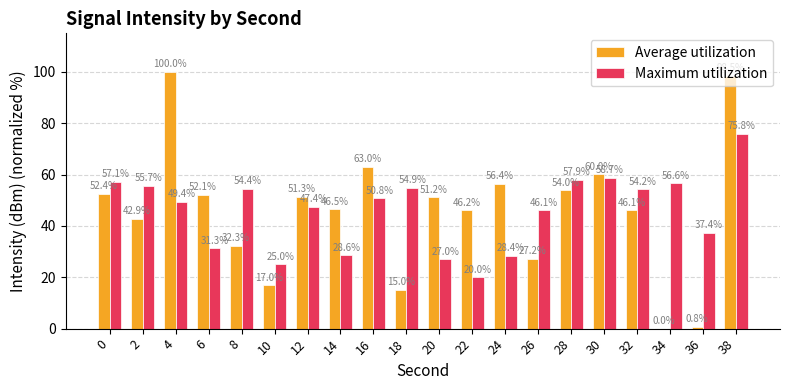

How many categories are shown in the chart?

20